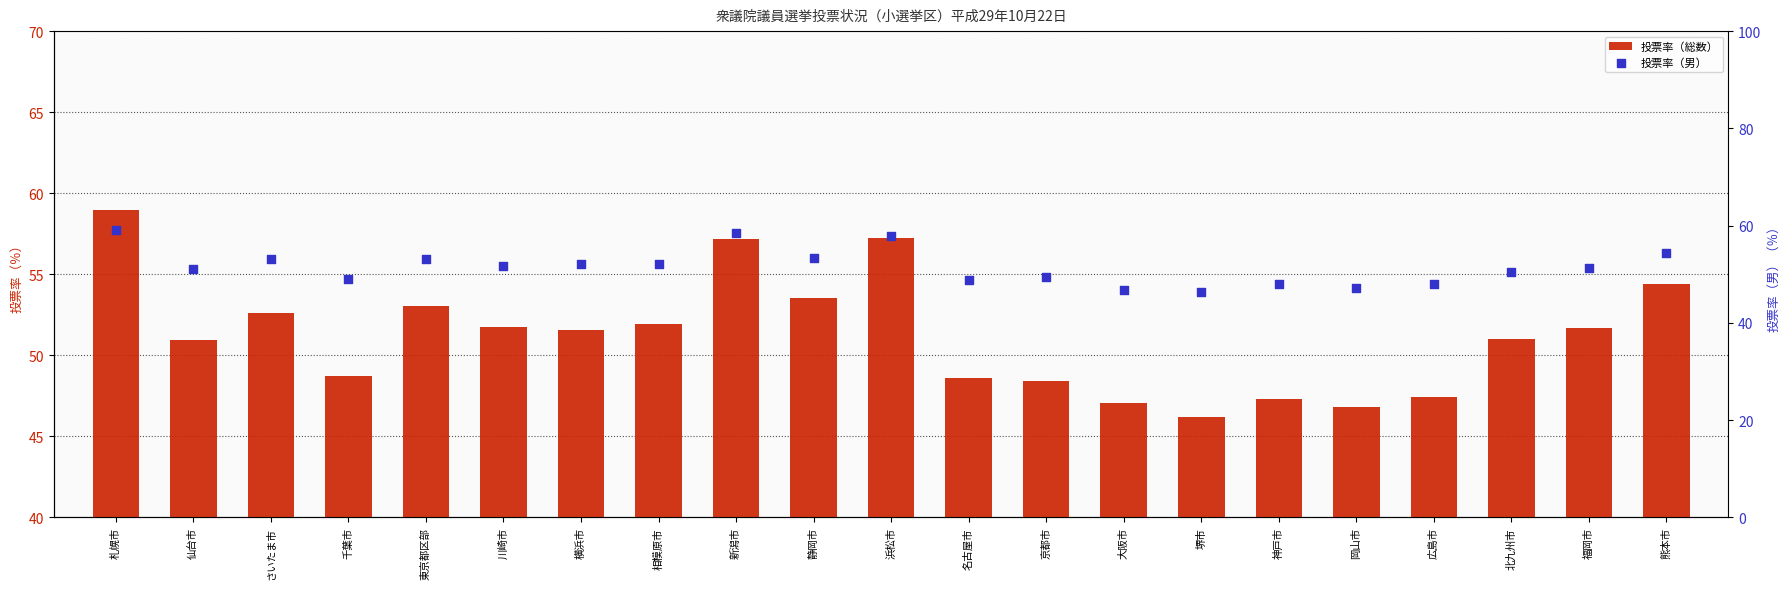

Which series reaches the minimum Y coordinate?

投票率（総数）